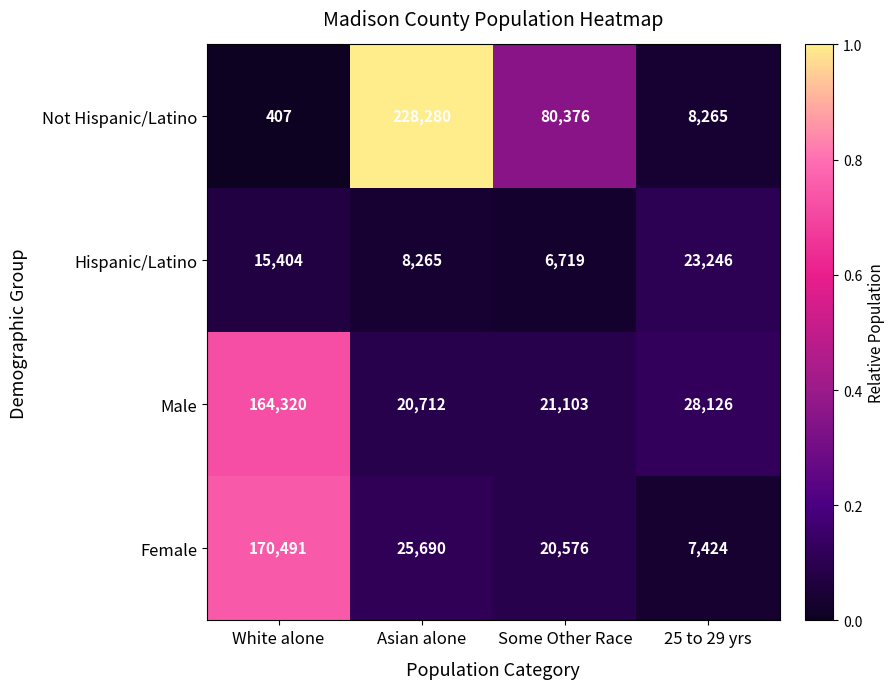

Reading left to right, list all the values displayed in this chart.

Not Hispanic/Latino: White alone=407	Asian alone=228280	Some Other Race=80376	25 to 29 yrs=8265
Hispanic/Latino: White alone=15404	Asian alone=8265	Some Other Race=6719	25 to 29 yrs=23246
Male: White alone=164320	Asian alone=20712	Some Other Race=21103	25 to 29 yrs=28126
Female: White alone=170491	Asian alone=25690	Some Other Race=20576	25 to 29 yrs=7424